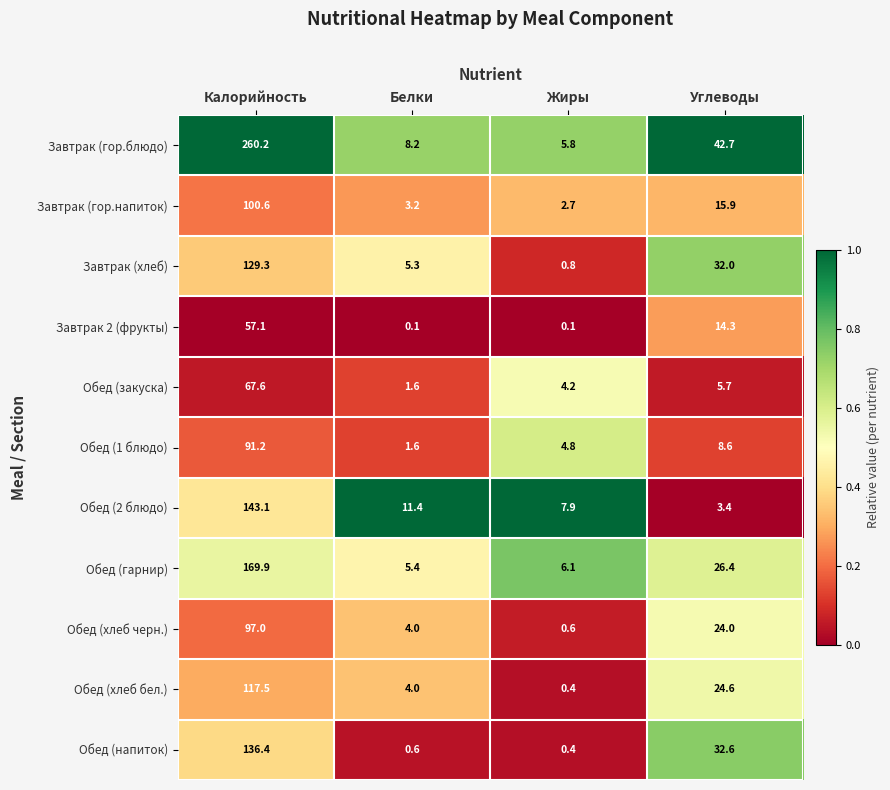

The value of Обед (закуска) at Калорийность is 37.0. True or false?

False